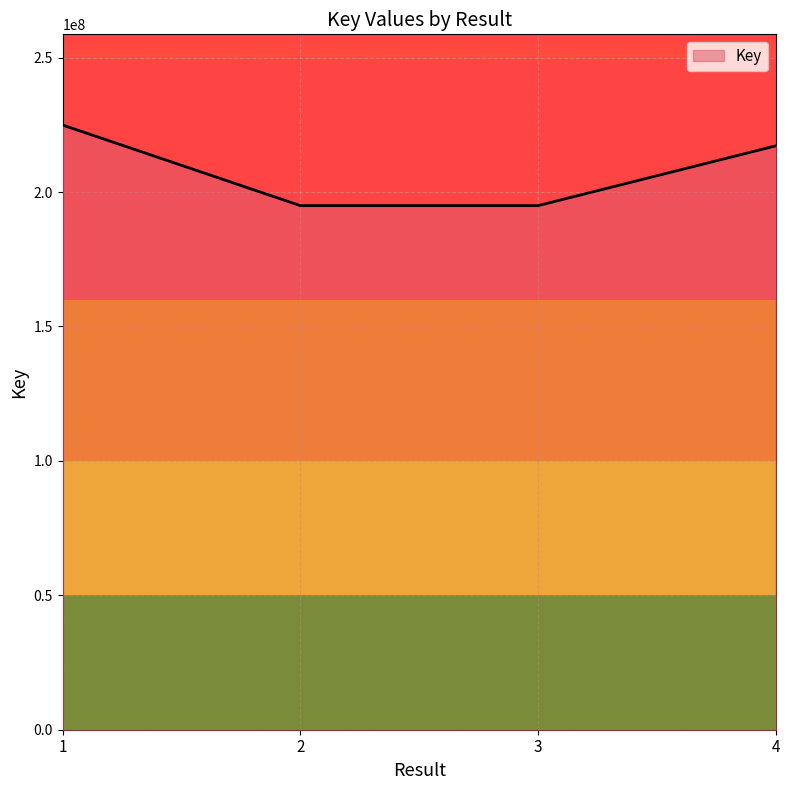

What is the minimum value shown in the chart?

194952773